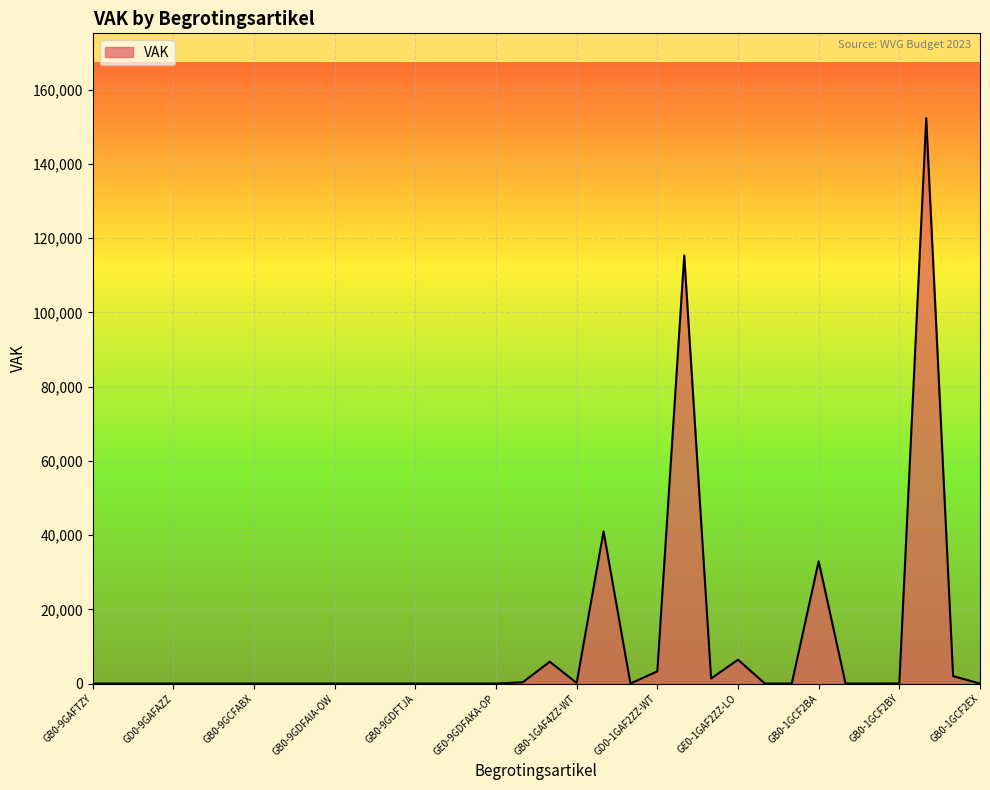

Reading left to right, what are all the values shown in this chart?

0	0	0	0	0	0	0	0	0	0	0	0	0	0	0	0	355	5892	156	41009	1	3296	115368	1361	6419	0	0	32954	0	0	25	152376	2003	0